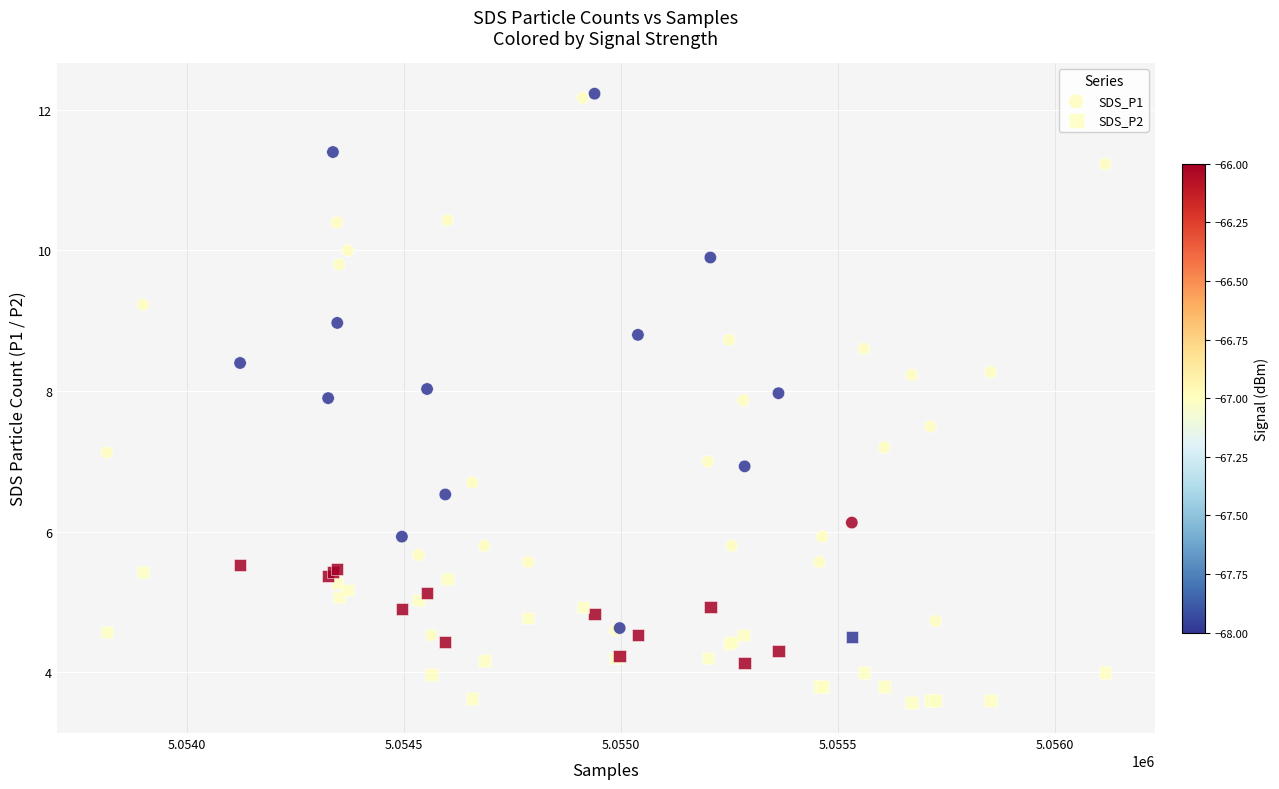

Which series reaches the maximum Y coordinate?

SDS_P1